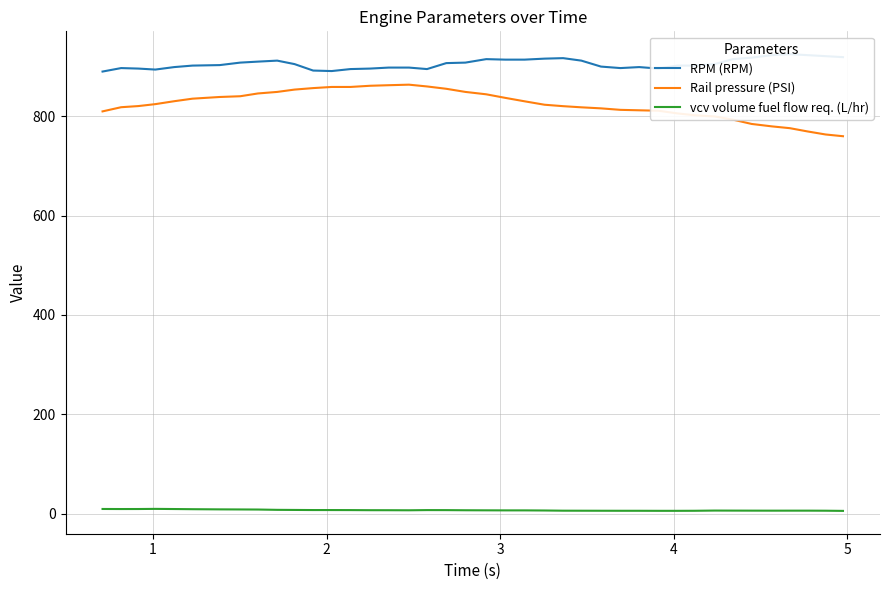

True or false: vcv volume fuel flow req. (L/hr) and Rail pressure (PSI) cross at least once.

False